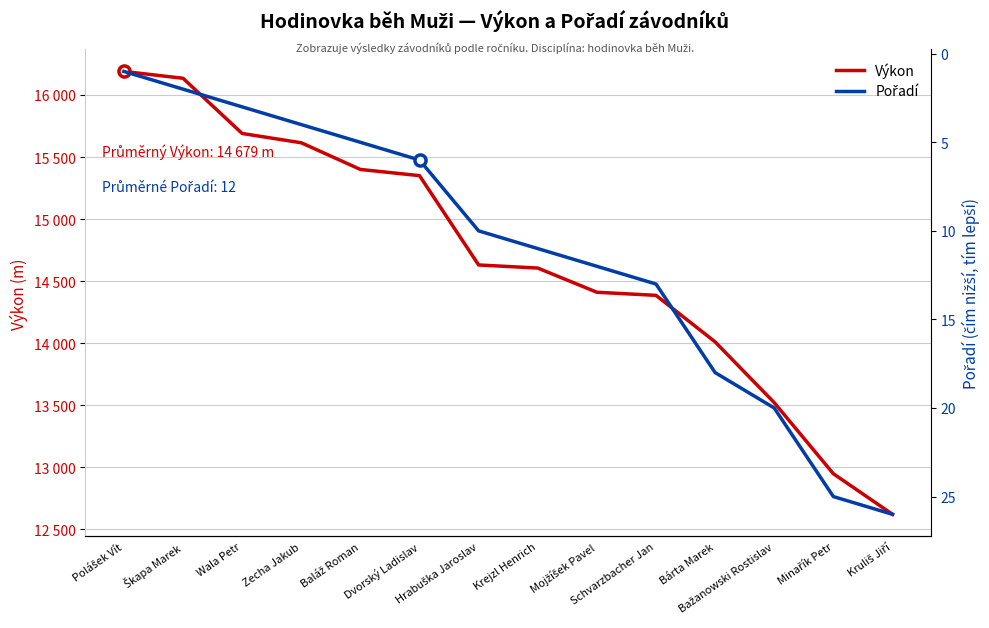

Which has a higher value, Kruliš Jiří or Dvorský Ladislav?

Dvorský Ladislav